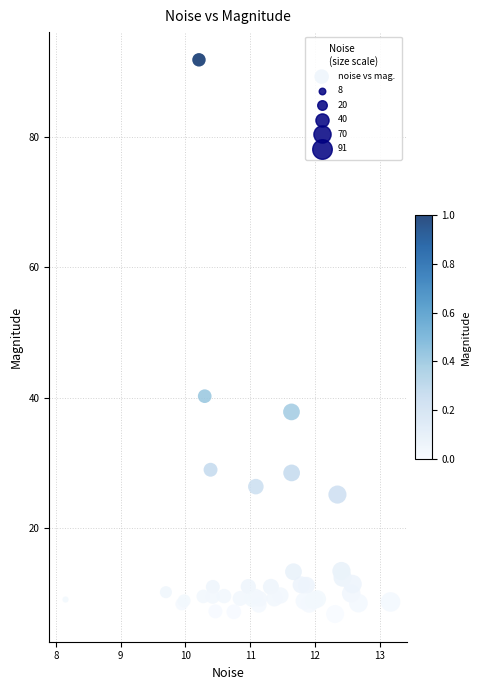

What Y value in the scatter plot is closest to 49?

40.3